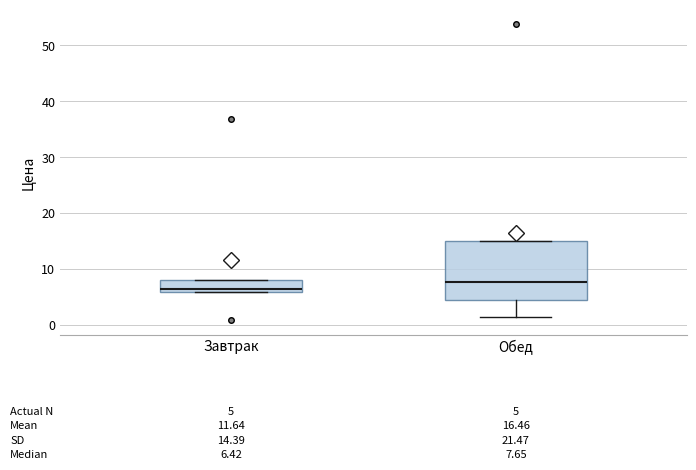

Which box is the tallest, from its lower edge to its upper edge?

Обед